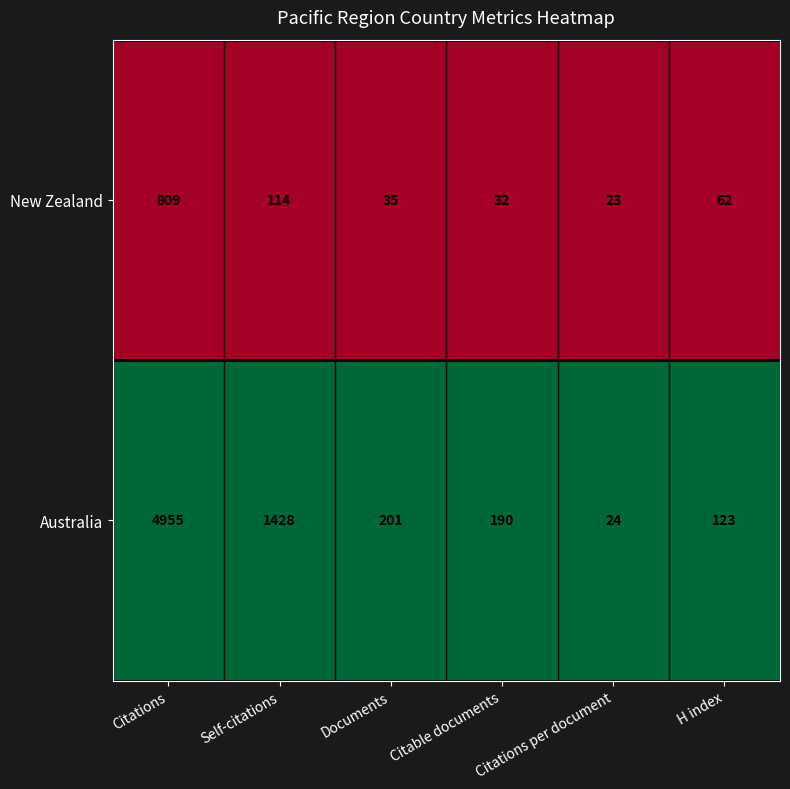

What is the spread (max minus min) of values at Documents?

166